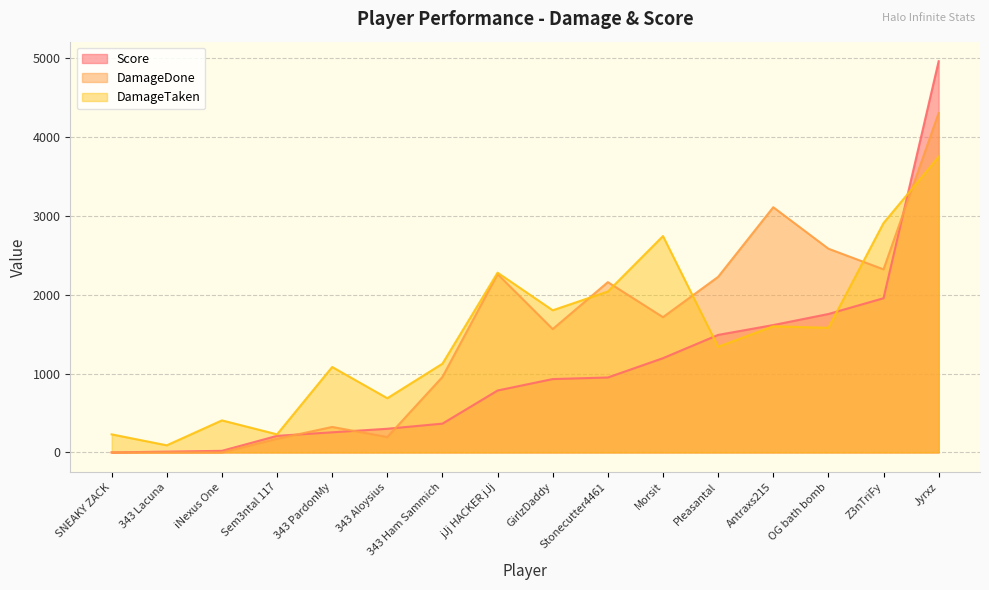

What position from the right is Morsit?

6